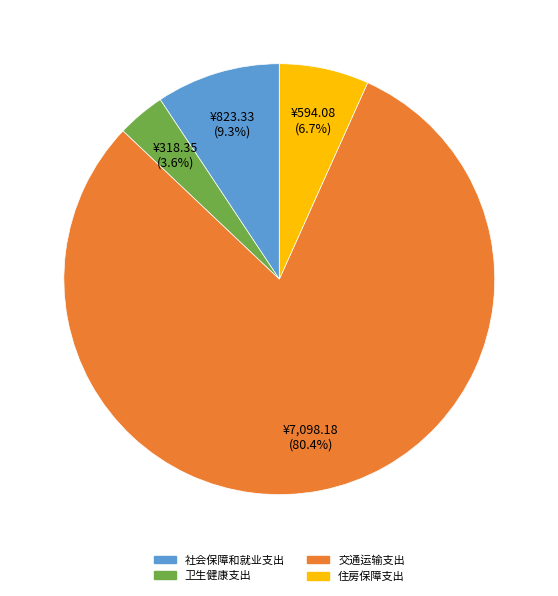

What is the ratio of the value at 住房保障支出 to the value at 卫生健康支出?

1.9